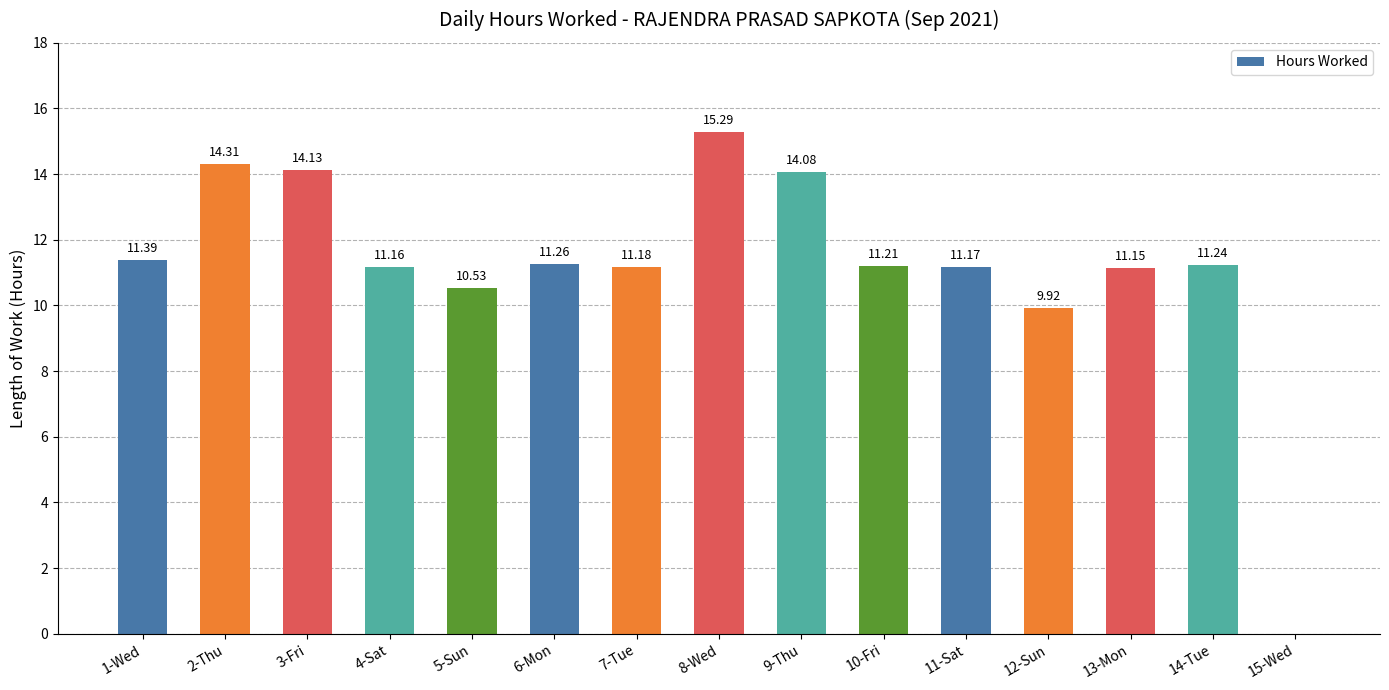

How many values exceed 11?

12